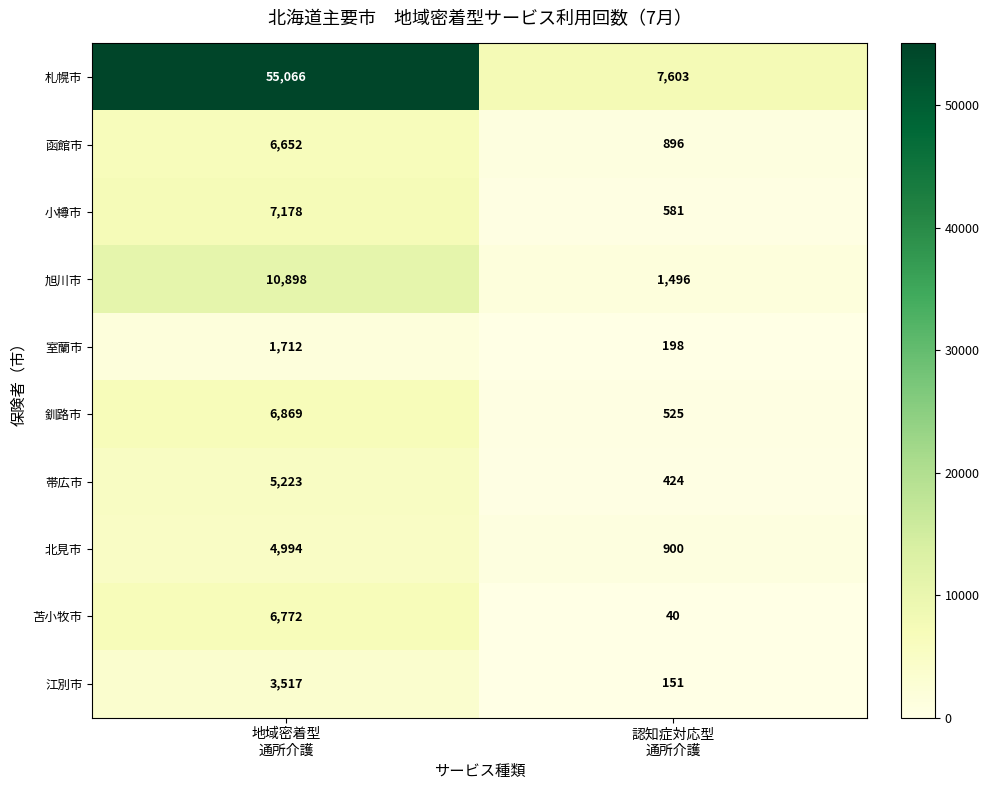

Rank the series by their maximum value, from lowest to highest.

室蘭市, 江別市, 北見市, 帯広市, 函館市, 苫小牧市, 釧路市, 小樽市, 旭川市, 札幌市